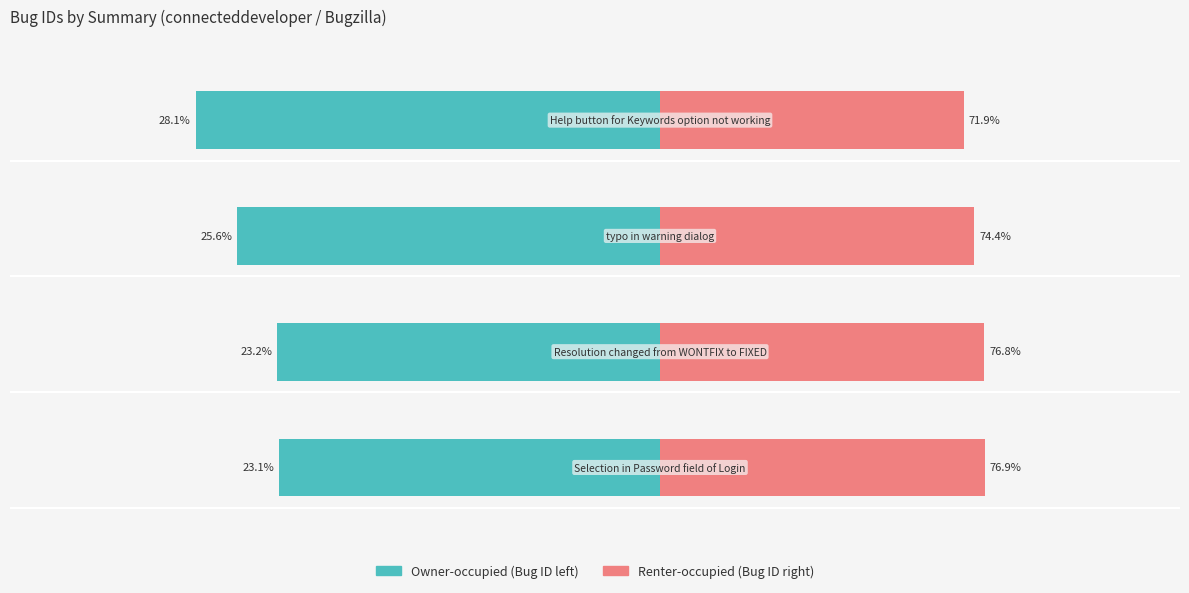

True or false: Bug ID (right) has a value of 9.8 at 2.

False